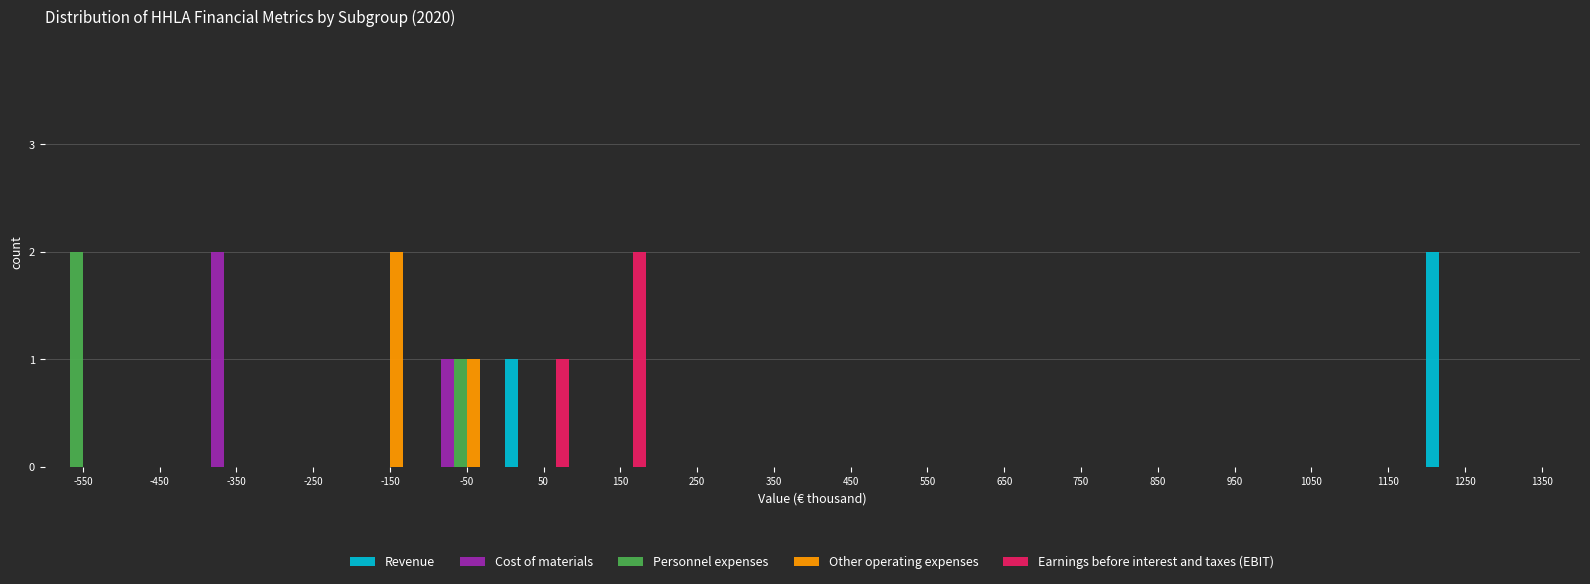

At which category is the sum across all series the highest?

-50